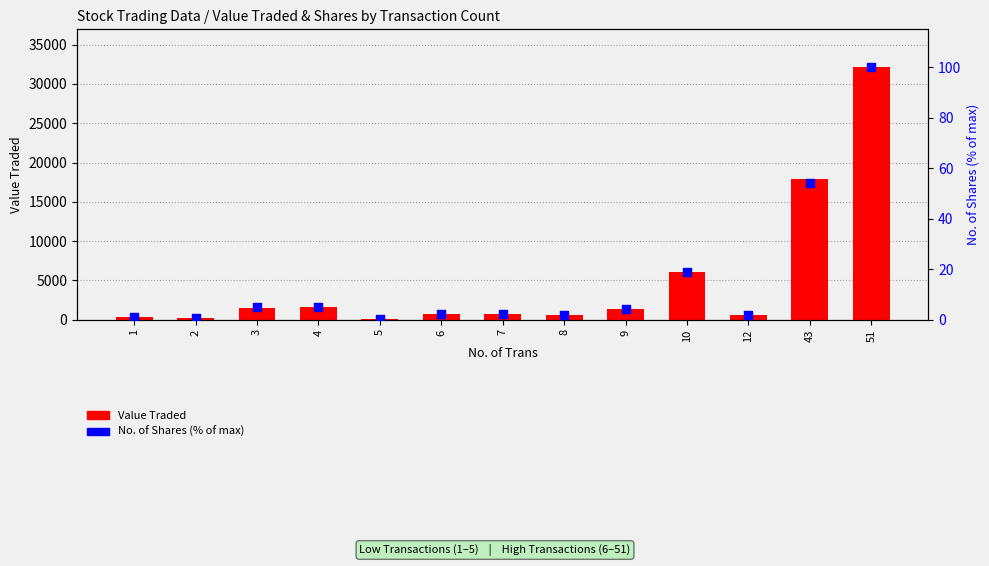

Which series has the widest spread of Y values?

Value Traded